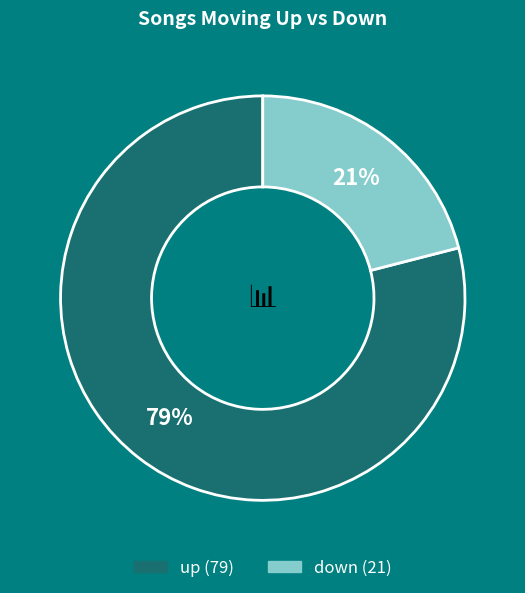

Do down and up together represent more than half of the pie?

Yes